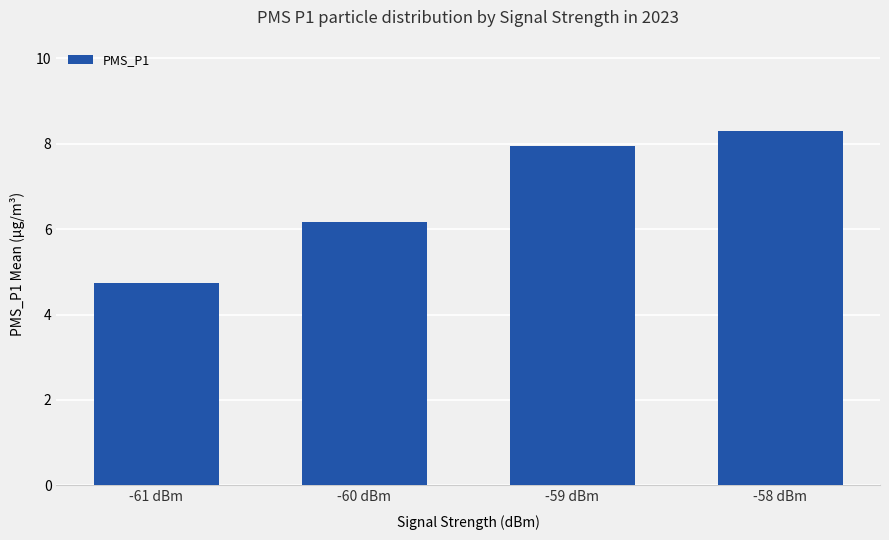

List the labels in order of value, largest first.

-58 dBm, -59 dBm, -60 dBm, -61 dBm